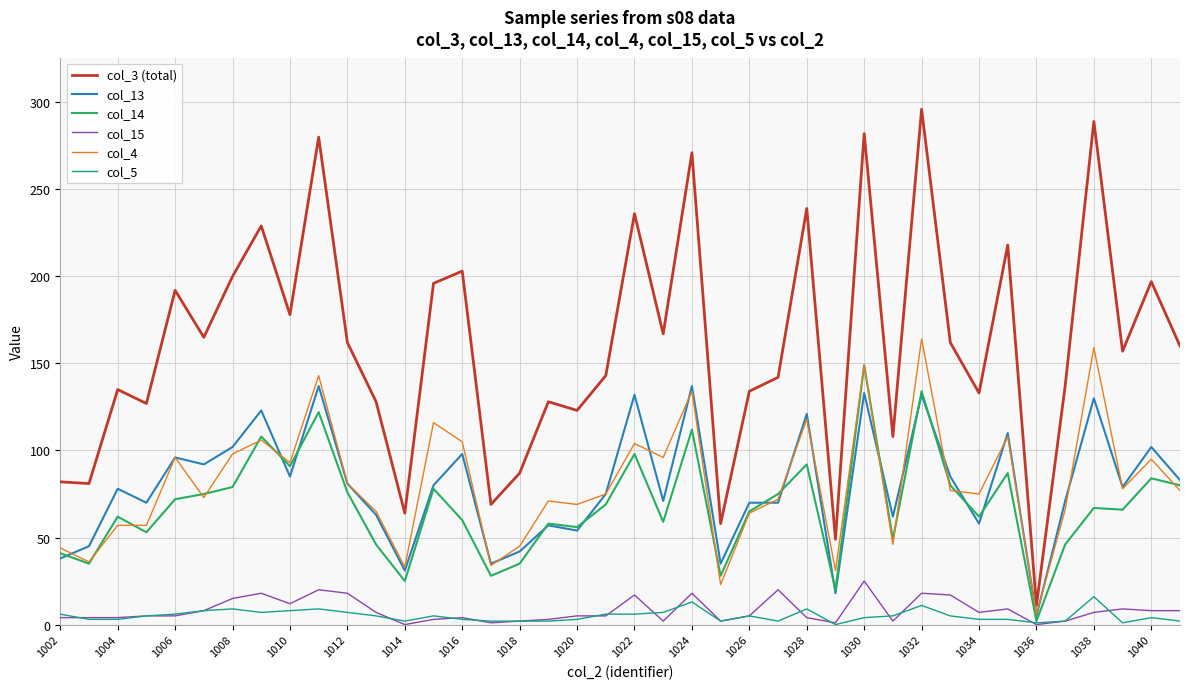

What is the minimum value for col_3 (total)?

11